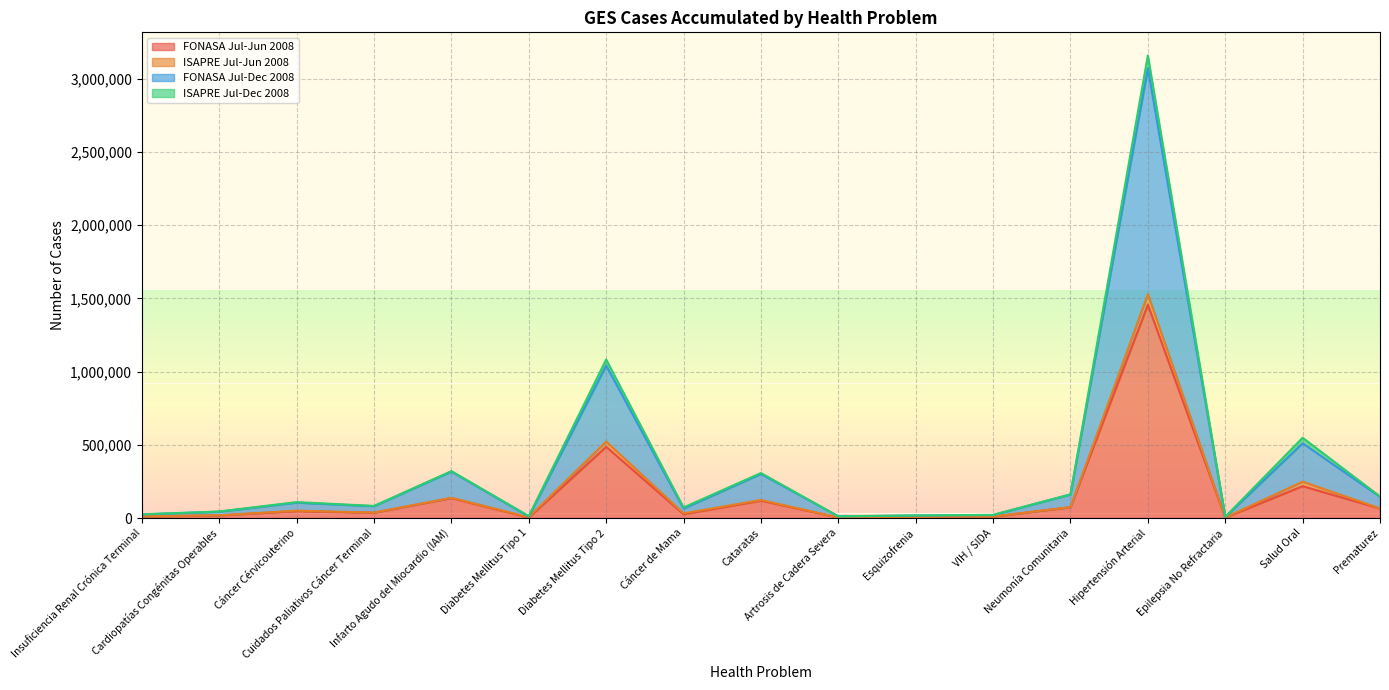

Is the value of FONASA Jul-Dec 2008 at Cardiopatías Congénitas Operables greater than the value of FONASA Jul-Jun 2008 at Hipertensión Arterial?

No